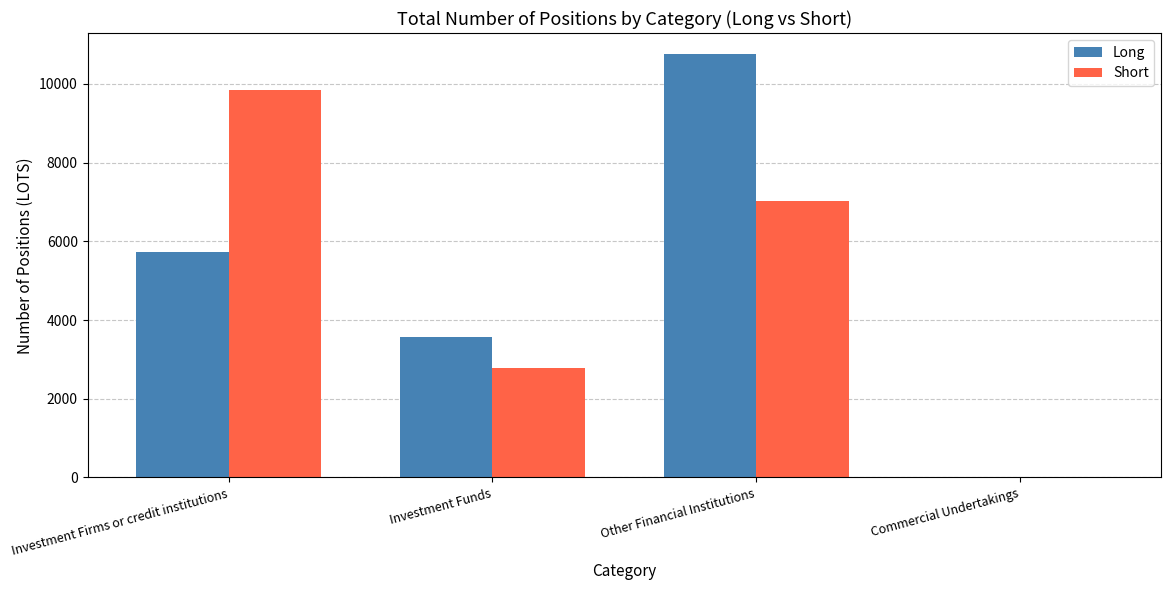

How many values in Short are above zero?

3